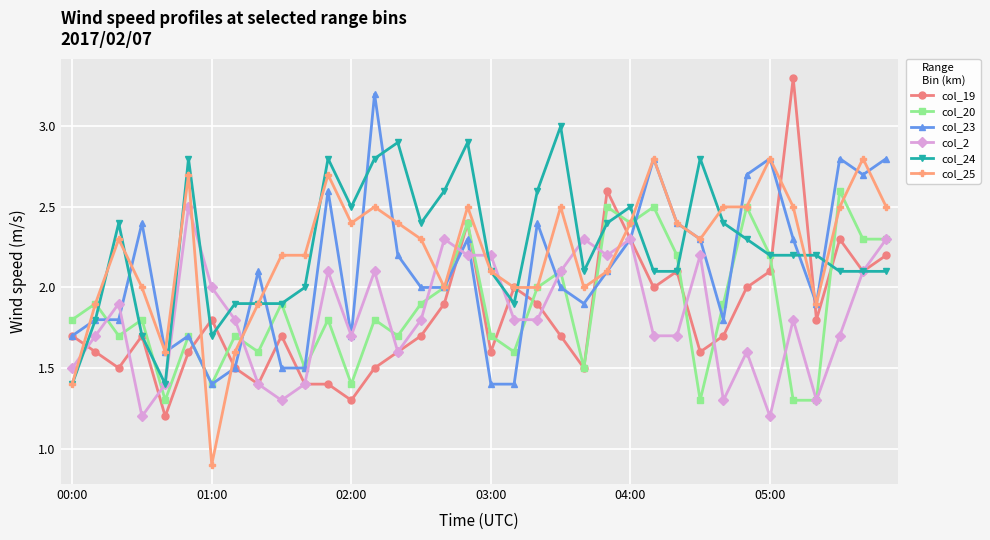

What is the lowest value of the col_25 series?

0.9